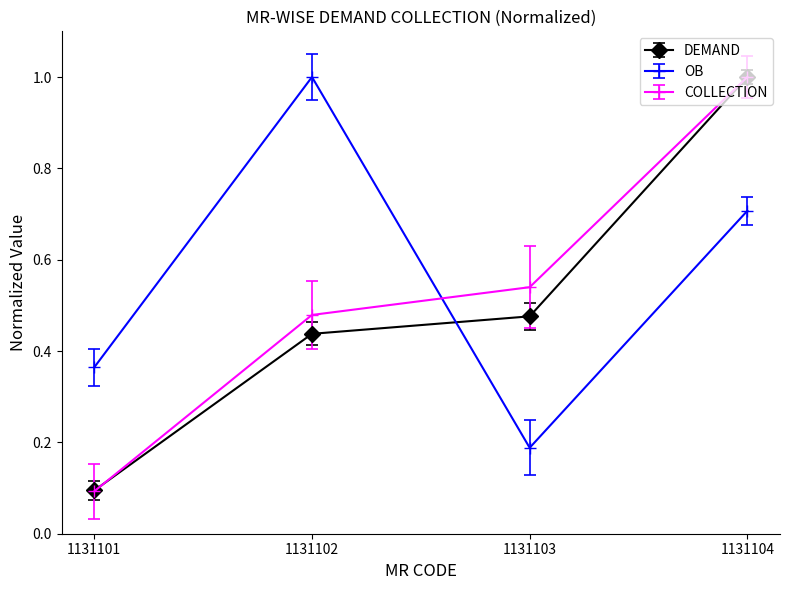

Where is the first local maximum for OB?

1131102